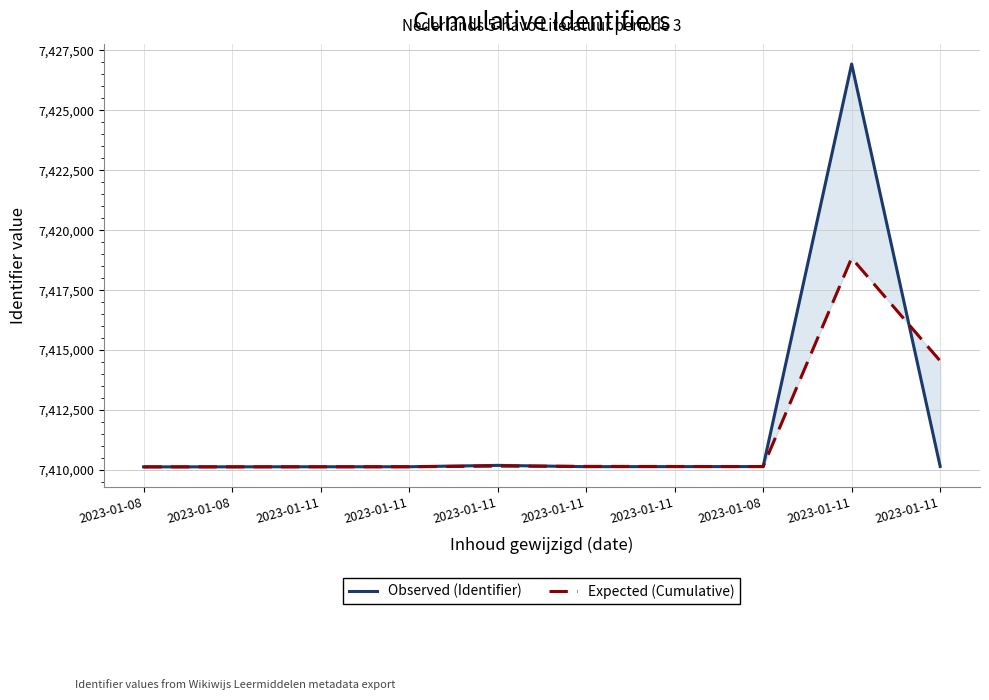

Is it true that Observed (Identifier) equals 7426933 at 2023-01-11?

True